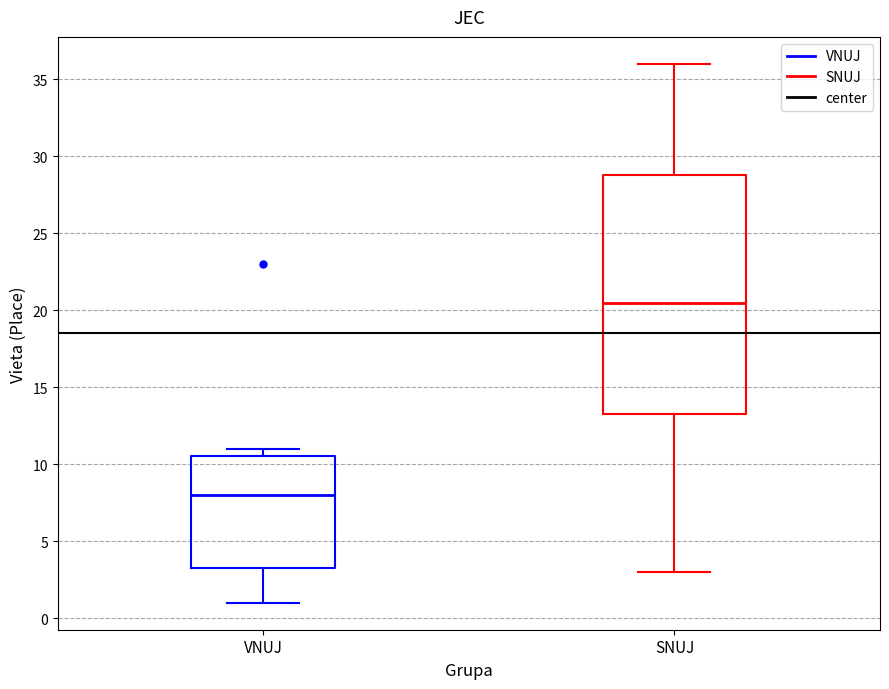

Reading left to right, read every box against the y-axis: the position of its median line, the range the box covers, and the ends of its whiskers. The values are not printed on the chart, so give them approximately, as read against the axis.

VNUJ: median 8.0, box 3.5 to 10.5, whiskers 1.0 to 11.0
SNUJ: median 20.5, box 13.5 to 29.0, whiskers 3.0 to 36.0